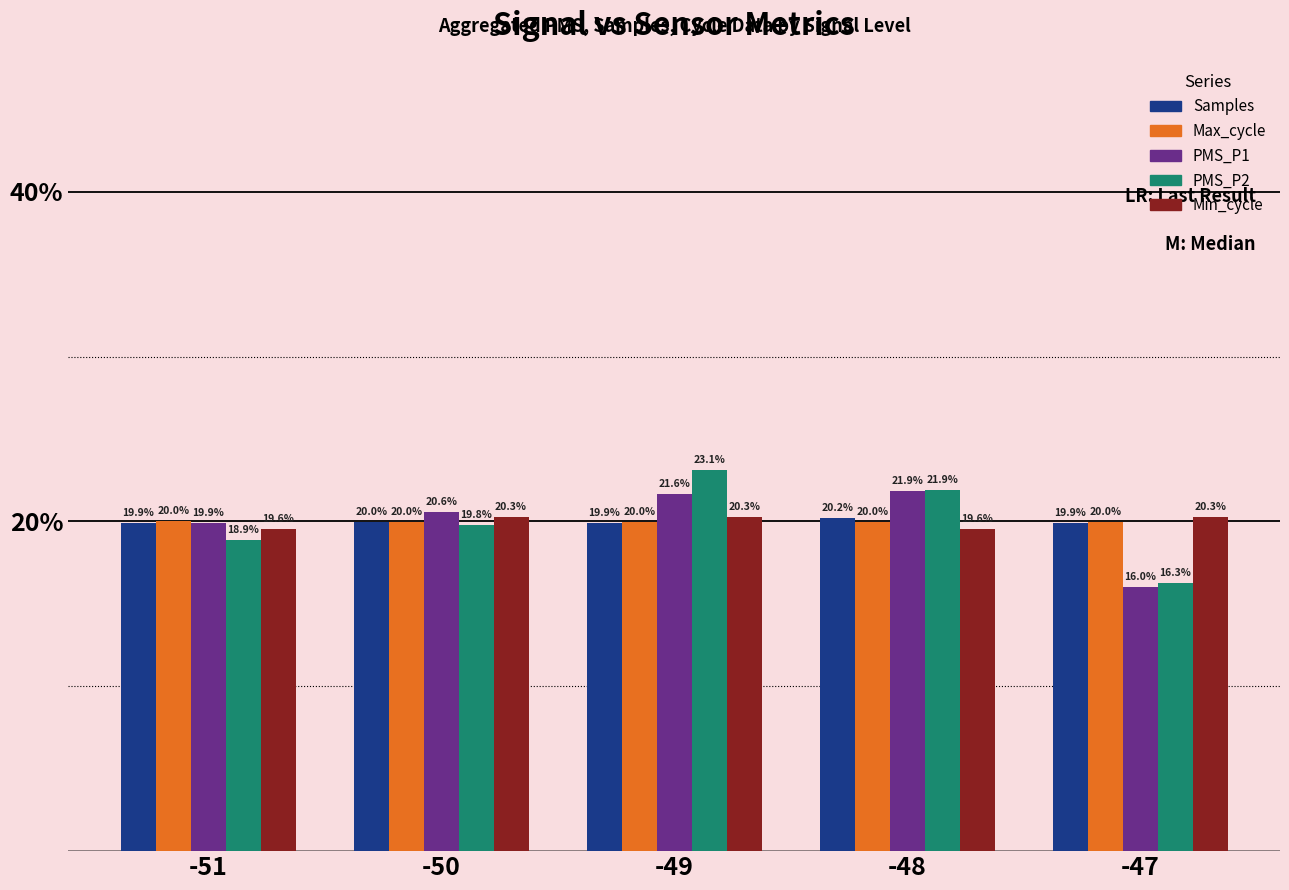

Rank the series by their maximum value, from highest to lowest.

PMS_P2, PMS_P1, Min_cycle, Samples, Max_cycle